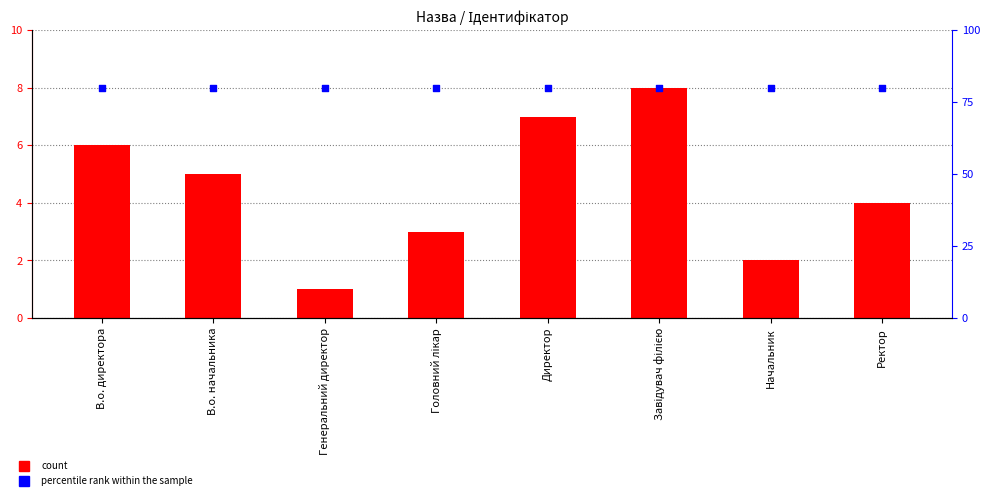

At which category is the sum across all series the highest?

Завідувач філією